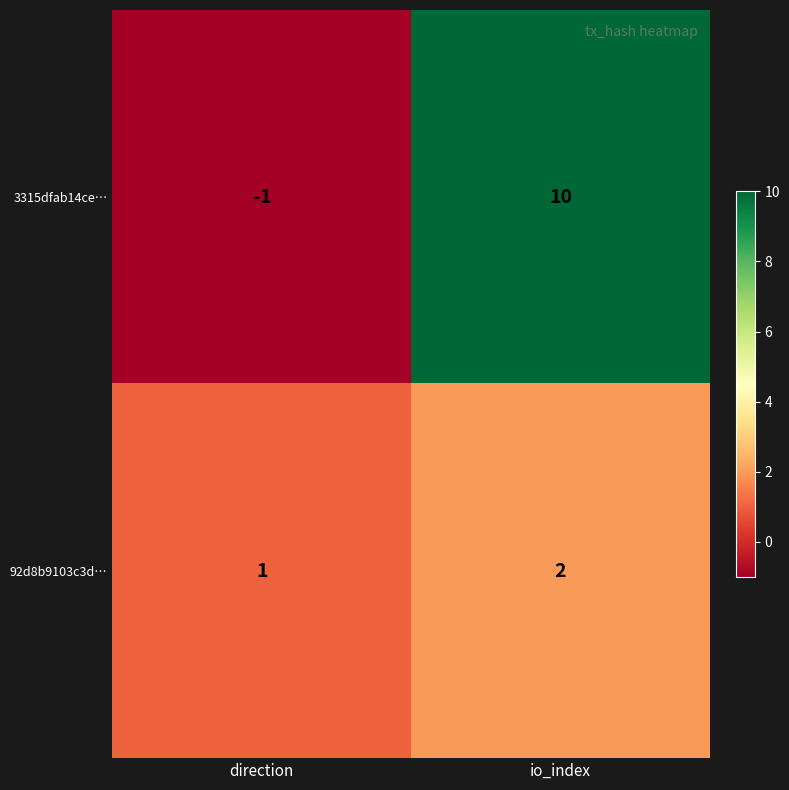

What is the sum of all 92d8b9103c3d… values?

3